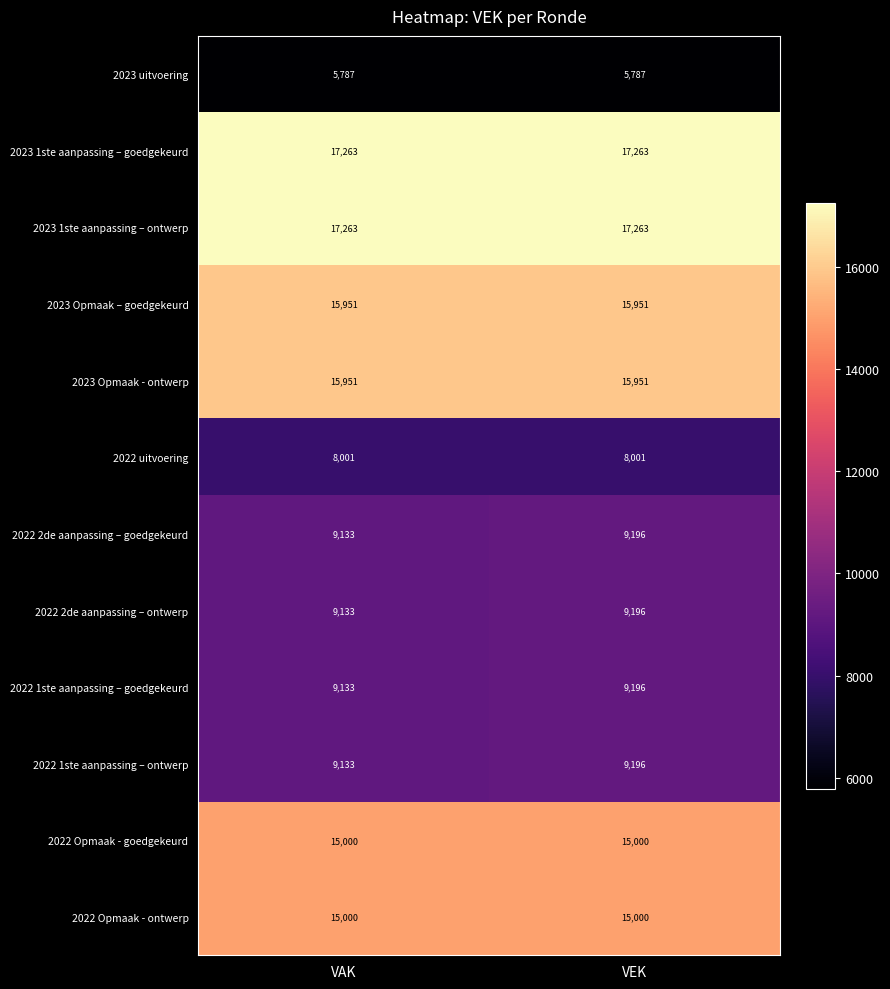

Read the 2023 1ste aanpassing – ontwerp value at VEK.

17263